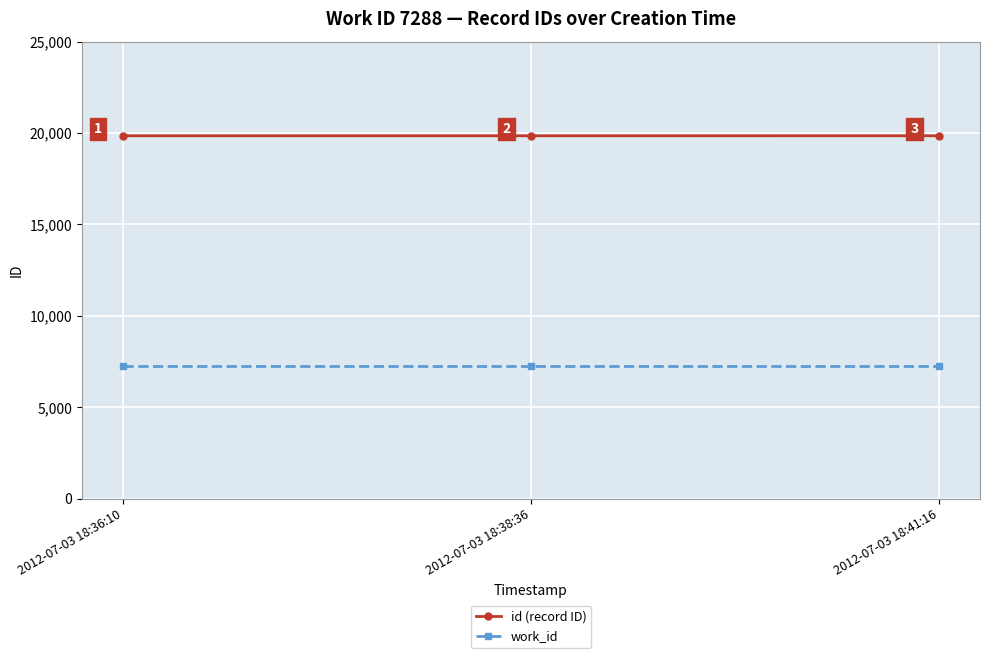

Reading right to left, extract all data points from this chart.

id (record ID): 19850	19849	19848
work_id: 7288	7288	7288